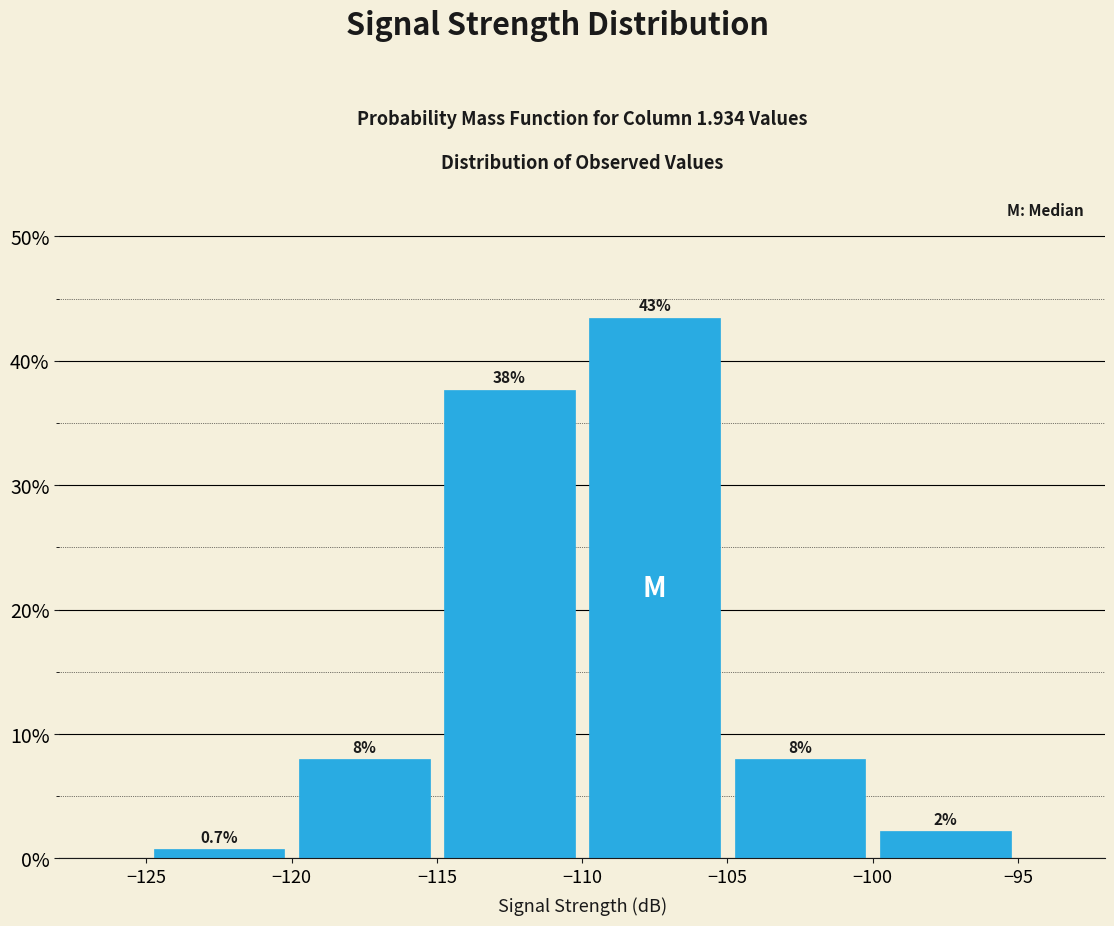

Over which range of the x-axis is the bar tallest?

-110 to -105